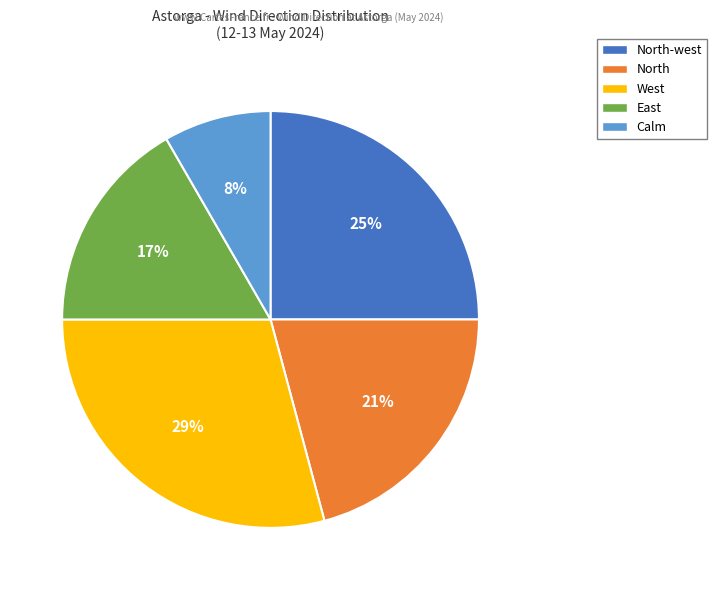

True or false: Calm accounts for 18% of the total.

False